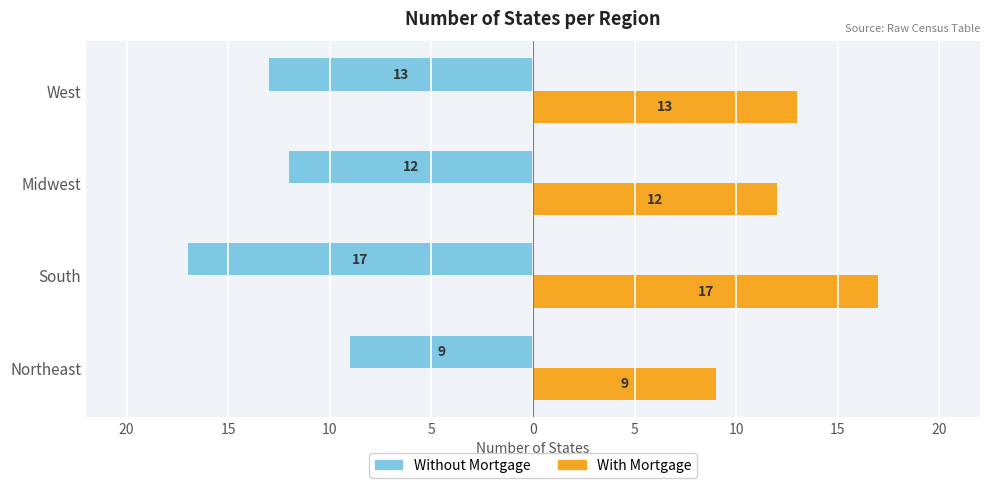

What are all the series names shown in the legend?

Without Mortgage, With Mortgage